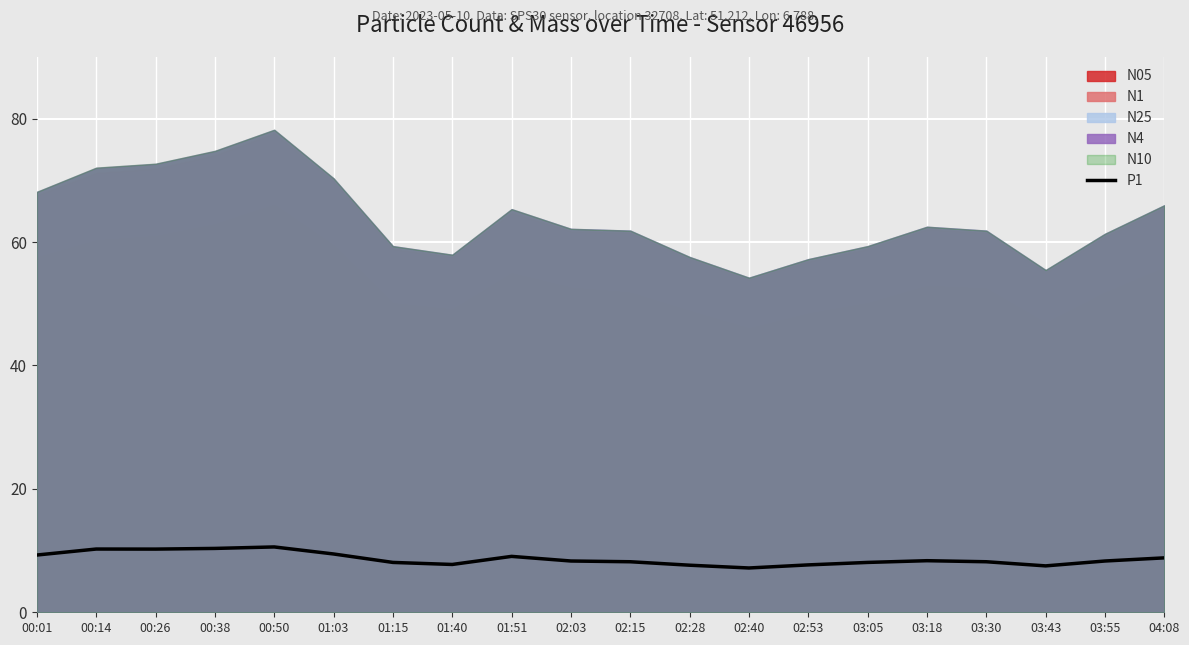

What value does the data have at 03:30?

8.2